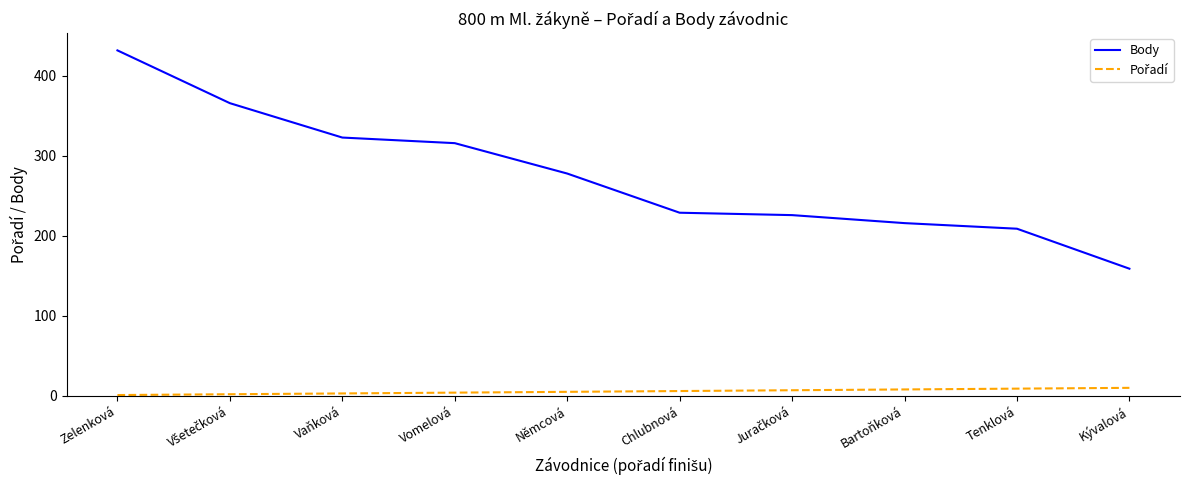

At which category is the sum across all series the highest?

Zelenková